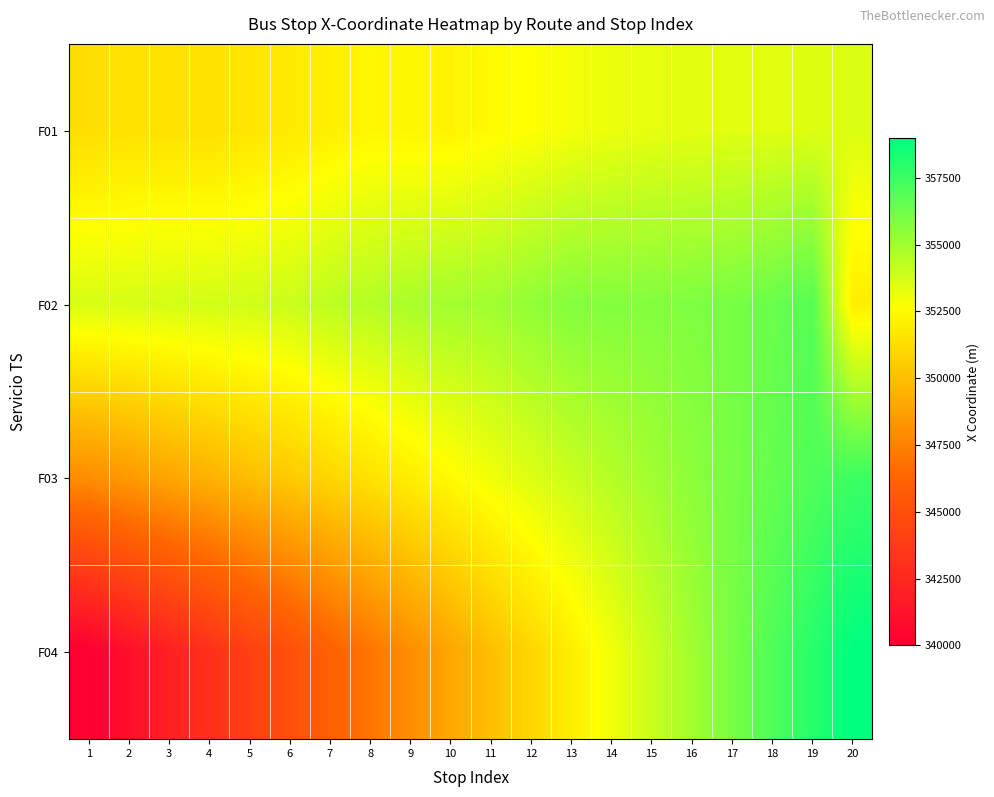

At 12, list the series in order from smallest to largest.

F04, F01, F03, F02